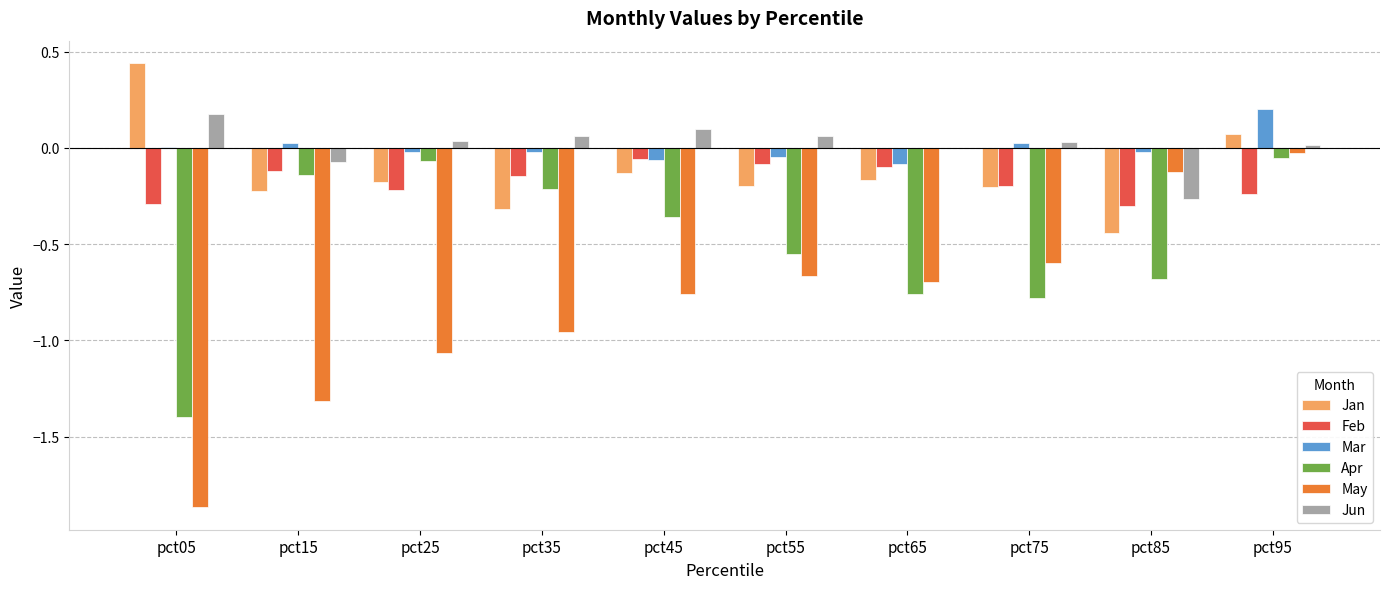

How many categories are shown in the chart?

10